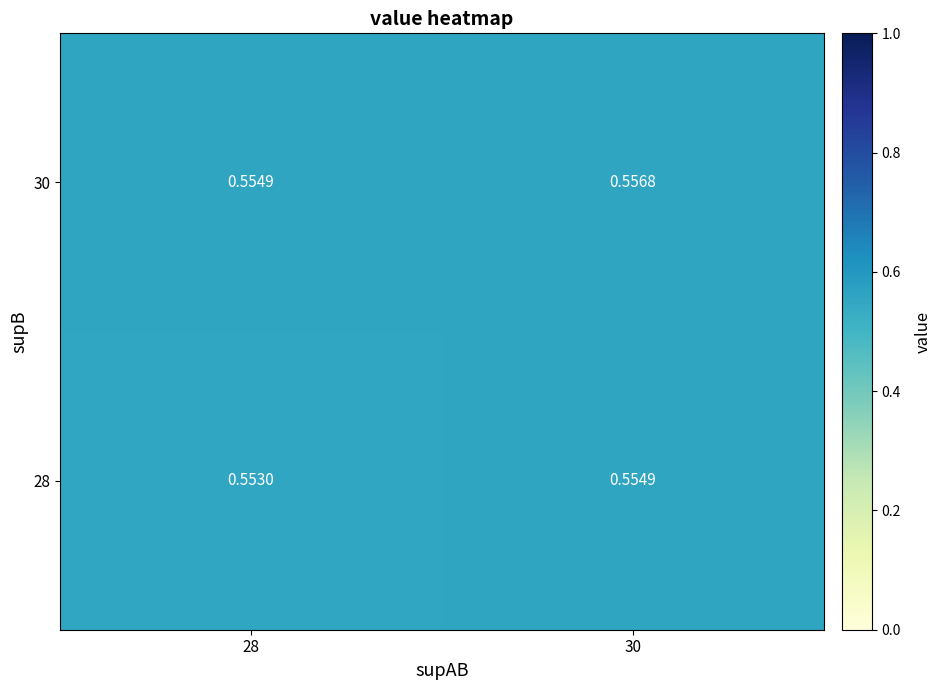

Is the value of 28 at 28 greater than the value of 30 at 28?

No